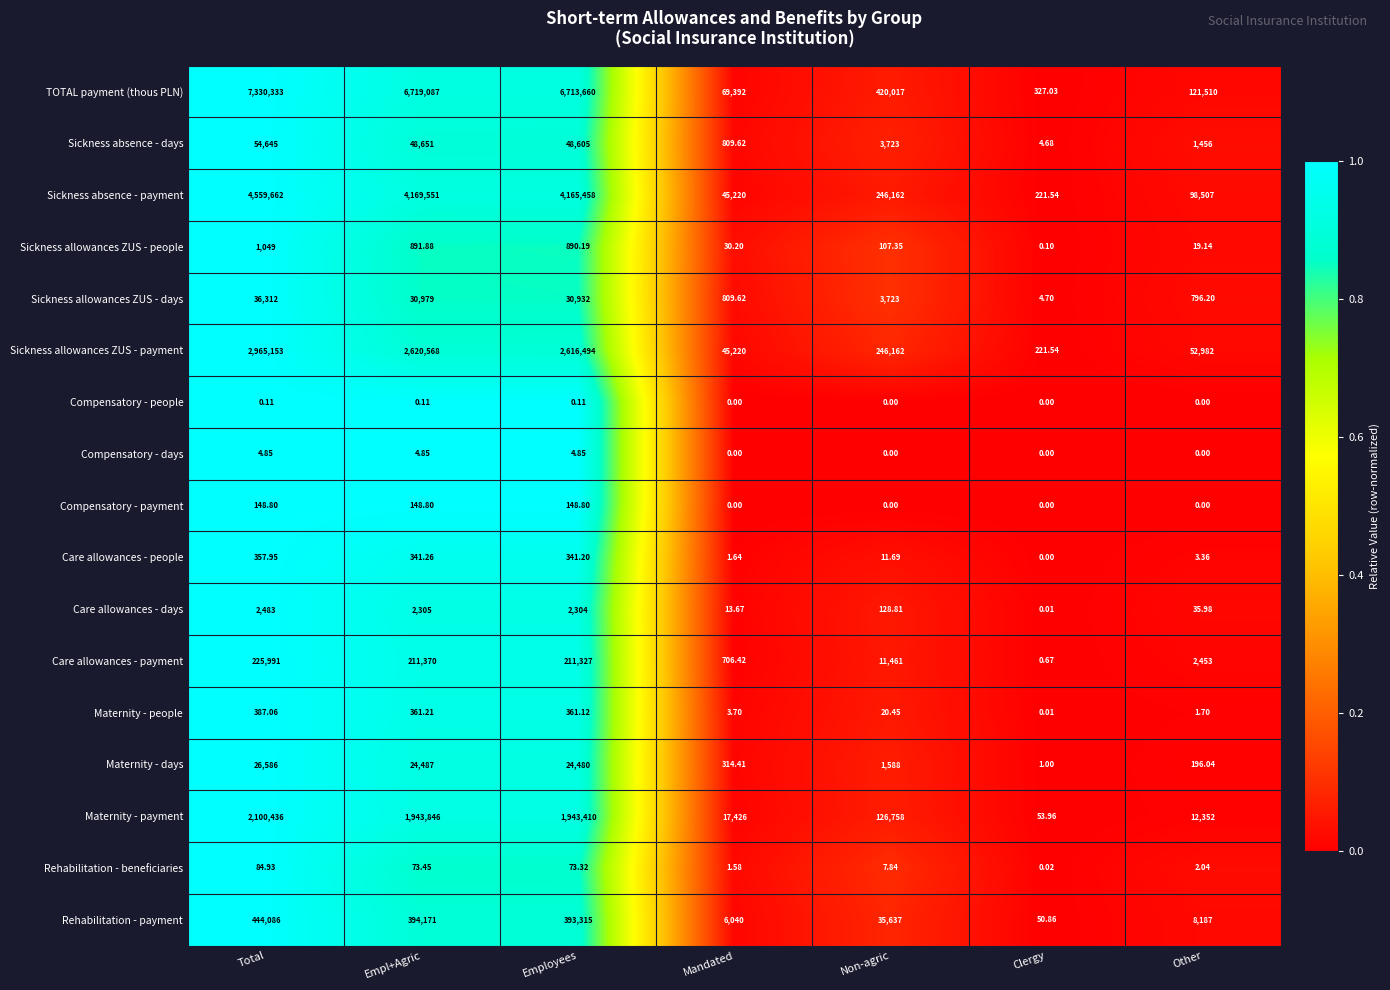

How many data points in Rehabilitation - payment are less than 35637?

3